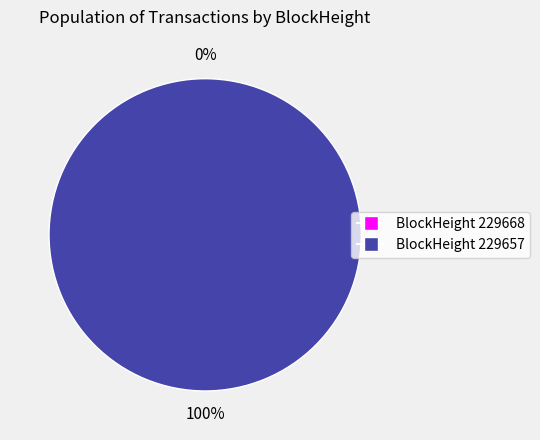

Count the number of slices in the pie.

2